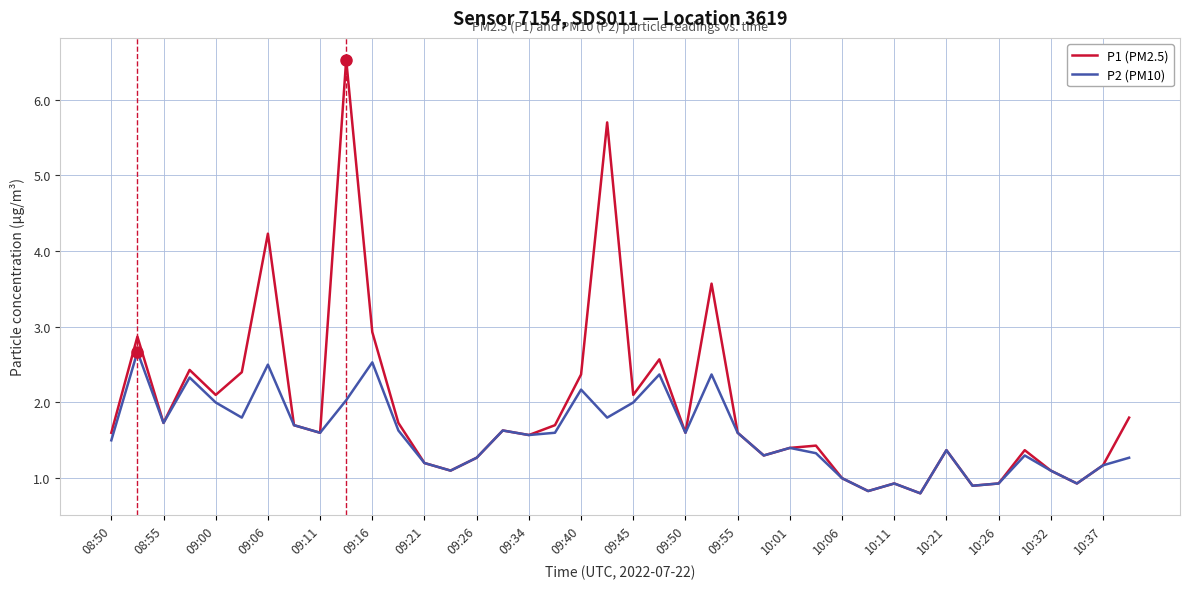

What are all the series names shown in the legend?

P1 (PM2.5), P2 (PM10)